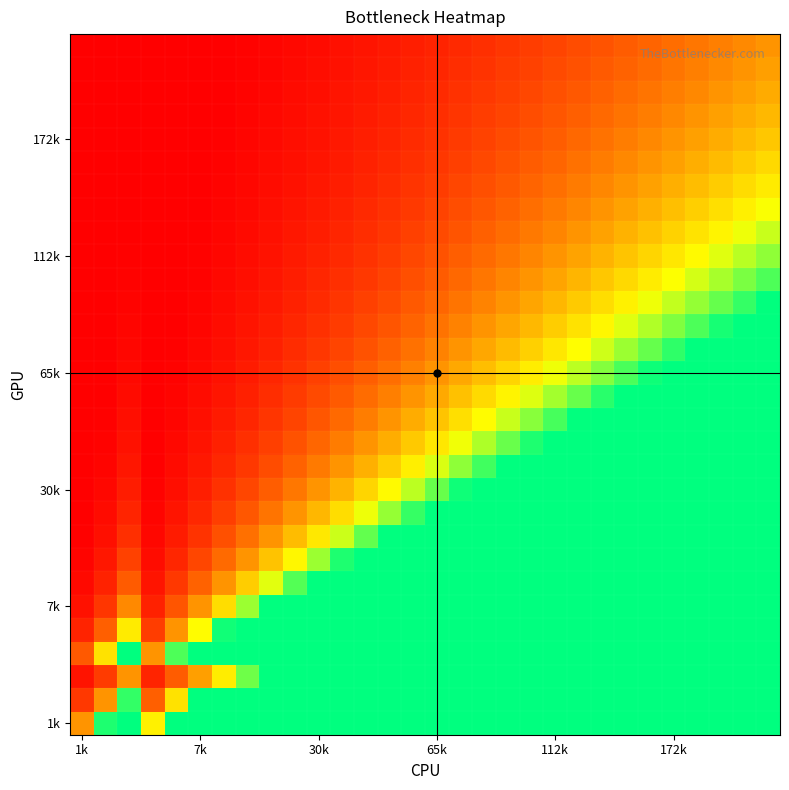

Which label corresponds to the smallest value in the chart?

1k